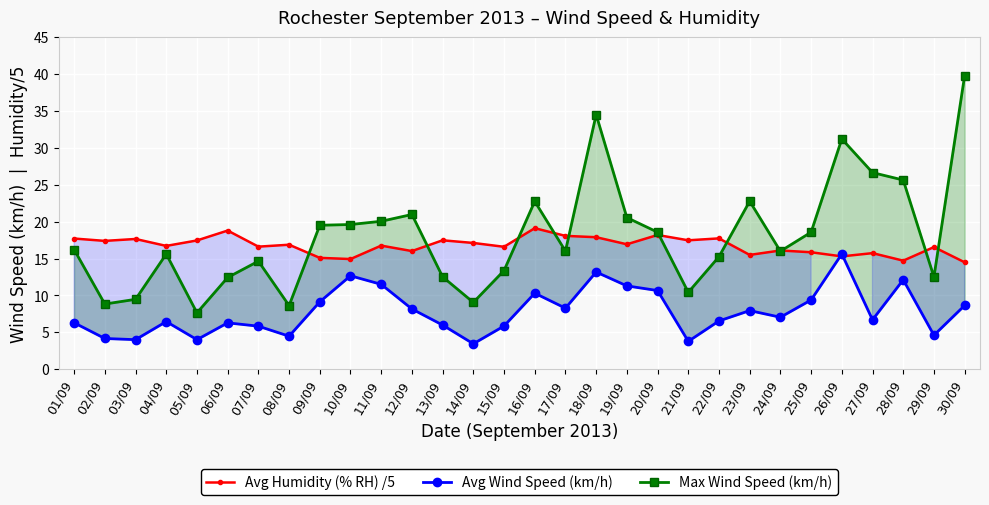

Reading left to right, extract all data points from this chart.

Avg Humidity (% RH) /5: 01/09=17.7	02/09=17.4	03/09=17.7	04/09=16.7	05/09=17.5	06/09=18.8	07/09=16.6	08/09=16.9	09/09=15.1	10/09=14.9	11/09=16.8	12/09=16.0	13/09=17.5	14/09=17.1	15/09=16.6	16/09=19.1	17/09=18.1	18/09=17.9	19/09=16.9	20/09=18.2	21/09=17.5	22/09=17.7	23/09=15.5	24/09=16.1	25/09=15.9	26/09=15.3	27/09=15.7	28/09=14.7	29/09=16.6	30/09=14.5
Avg Wind Speed (km/h): 01/09=6.3	02/09=4.2	03/09=4.0	04/09=6.5	05/09=4.0	06/09=6.3	07/09=5.8	08/09=4.5	09/09=9.1	10/09=12.7	11/09=11.5	12/09=8.2	13/09=6.0	14/09=3.5	15/09=5.9	16/09=10.3	17/09=8.3	18/09=13.2	19/09=11.3	20/09=10.7	21/09=3.8	22/09=6.5	23/09=8.0	24/09=7.0	25/09=9.4	26/09=15.6	27/09=6.7	28/09=12.1	29/09=4.6	30/09=8.7
Max Wind Speed (km/h): 01/09=16.2	02/09=8.8	03/09=9.5	04/09=15.6	05/09=7.7	06/09=12.4	07/09=14.7	08/09=8.6	09/09=19.5	10/09=19.6	11/09=20.1	12/09=21.0	13/09=12.5	14/09=9.1	15/09=13.4	16/09=22.8	17/09=16.0	18/09=34.5	19/09=20.6	20/09=18.6	21/09=10.4	22/09=15.3	23/09=22.8	24/09=16.0	25/09=18.6	26/09=31.2	27/09=26.7	28/09=25.6	29/09=12.5	30/09=39.8